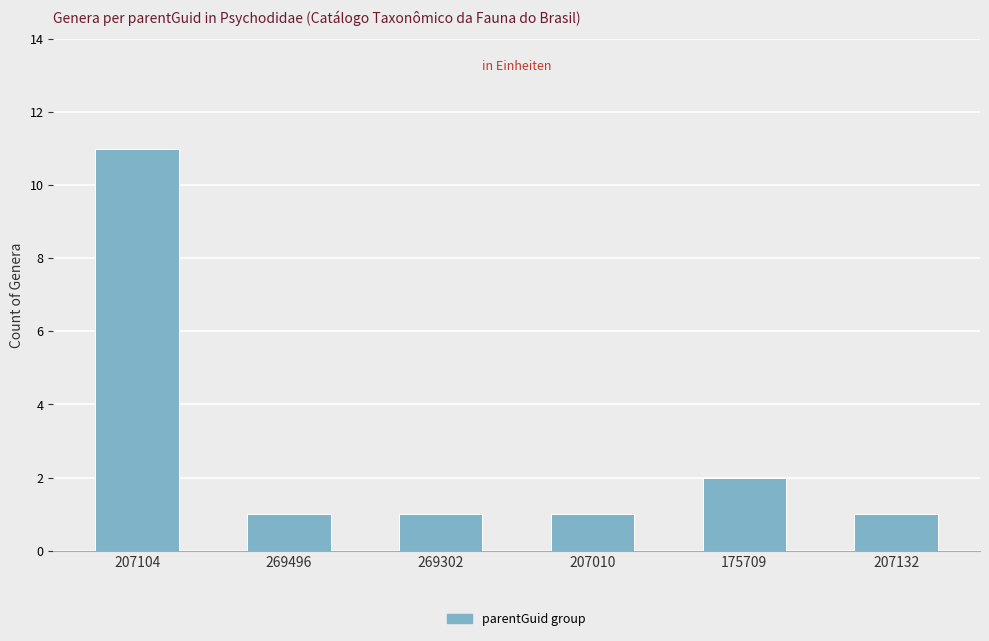

Where is the data nearest to the value 6?

175709